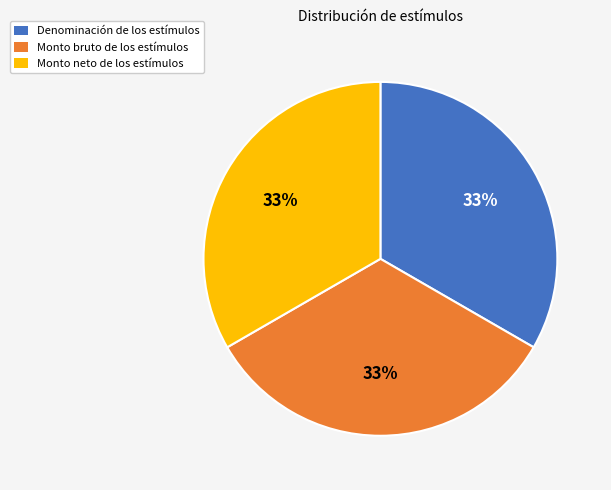

To the nearest percent, what is the average slice percentage?

33%